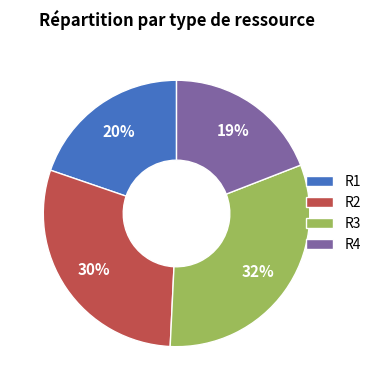

How many slices are in this pie chart?

4